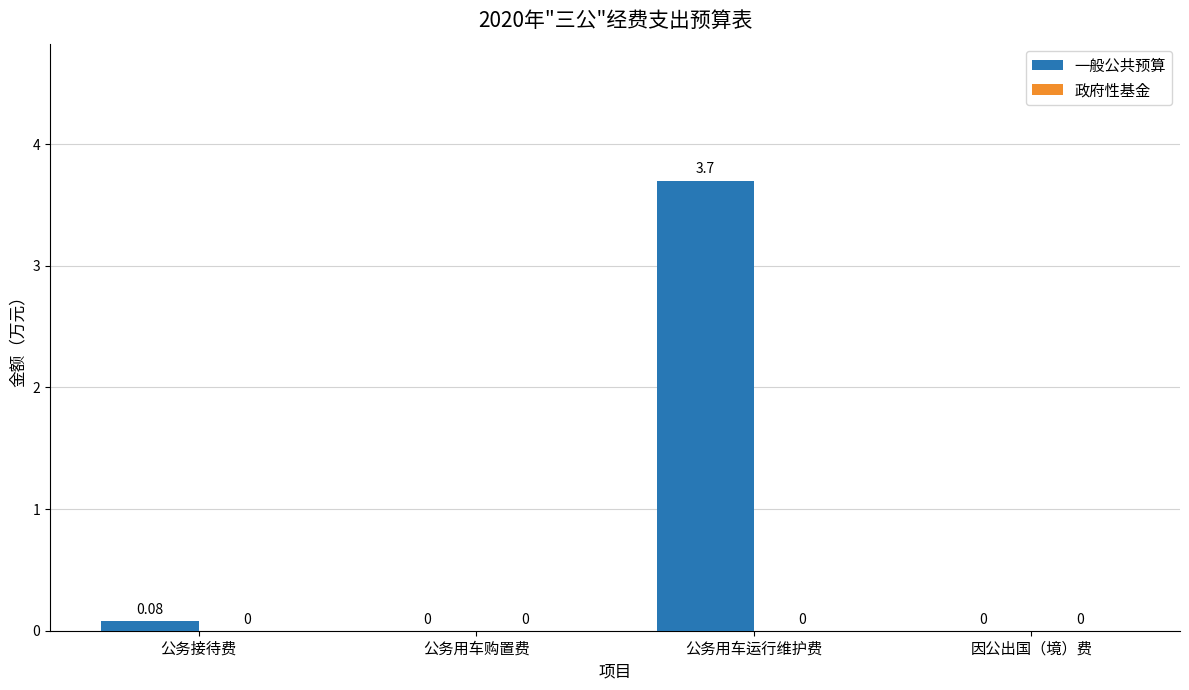

Between 因公出国（境）费 and 公务接待费, which is larger?

公务接待费